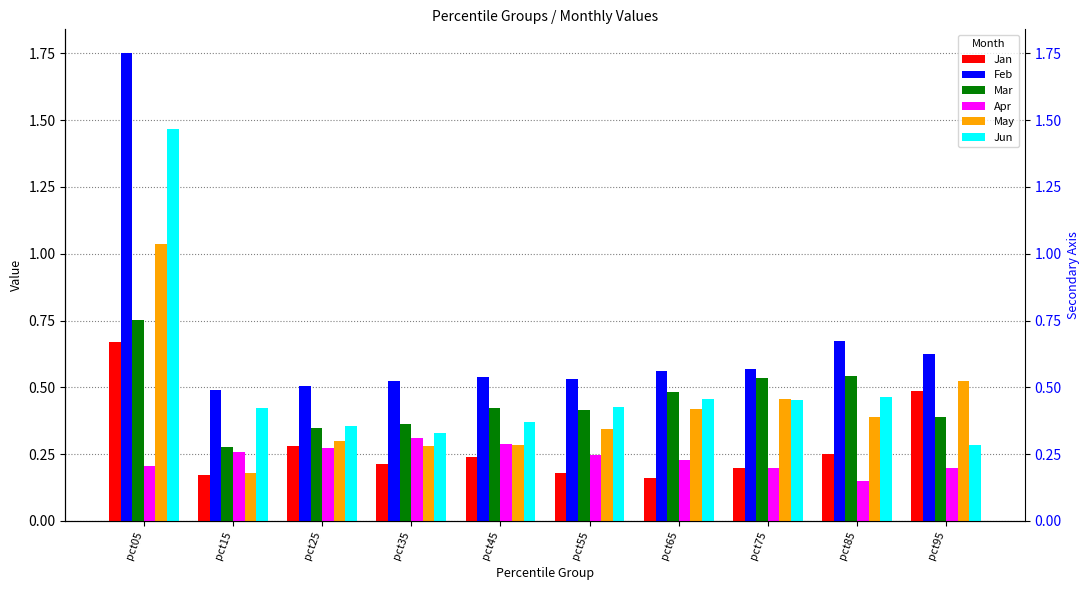

At which category is the sum across all series the highest?

pct05